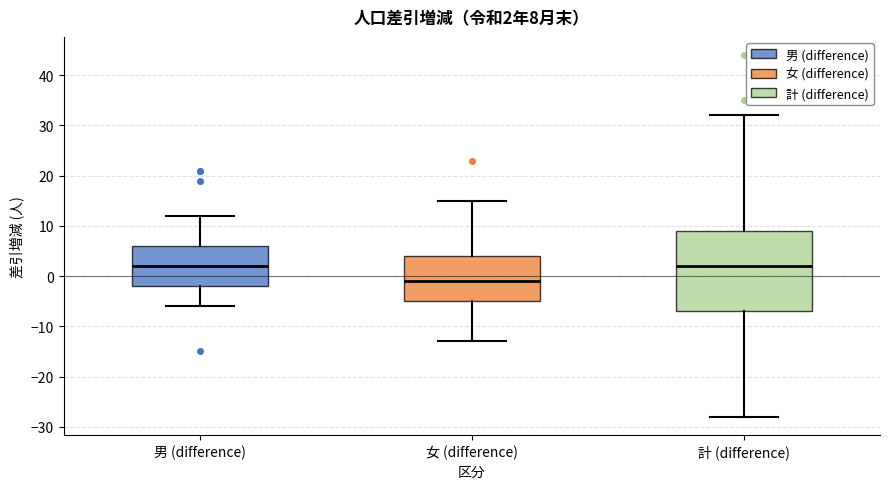

Comparing the boxes themselves (not the whiskers), which one is the tallest?

計 (difference)